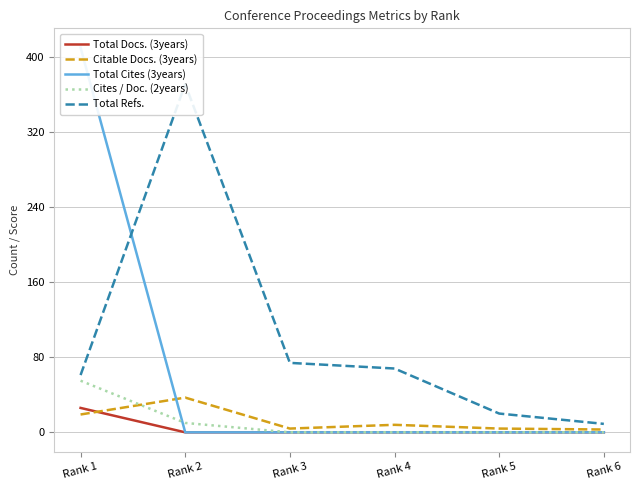

What is the difference between the highest and lowest values at Rank 3?

74